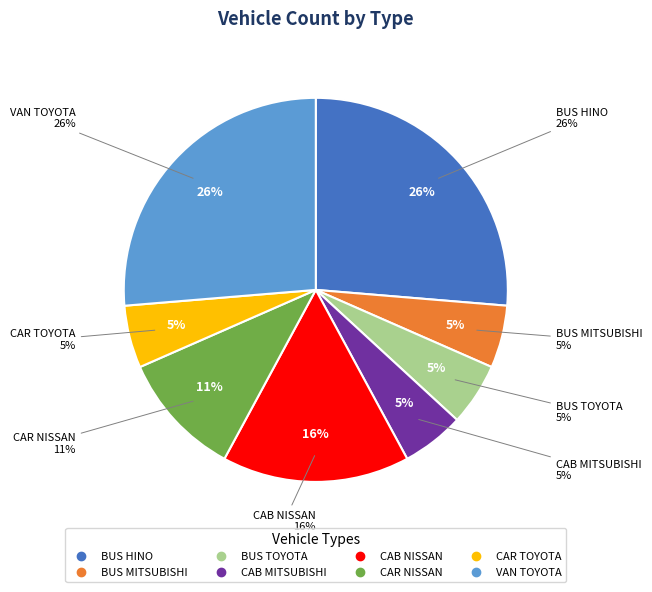

Which category has the biggest portion of the pie?

BUS HINO